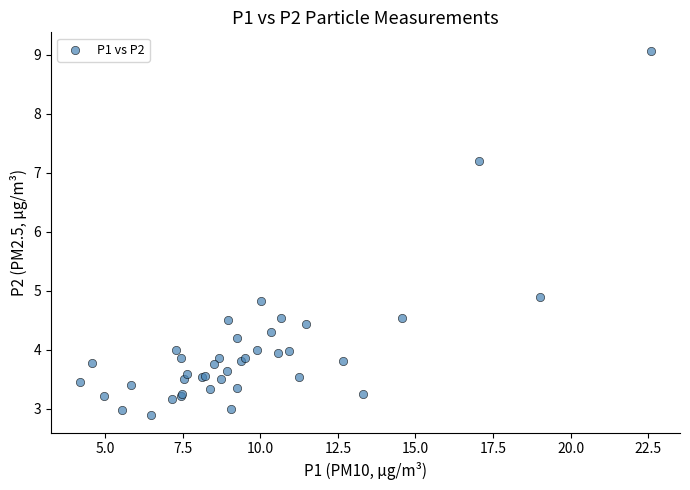

What Y value in the scatter plot is closest to 5?

4.9